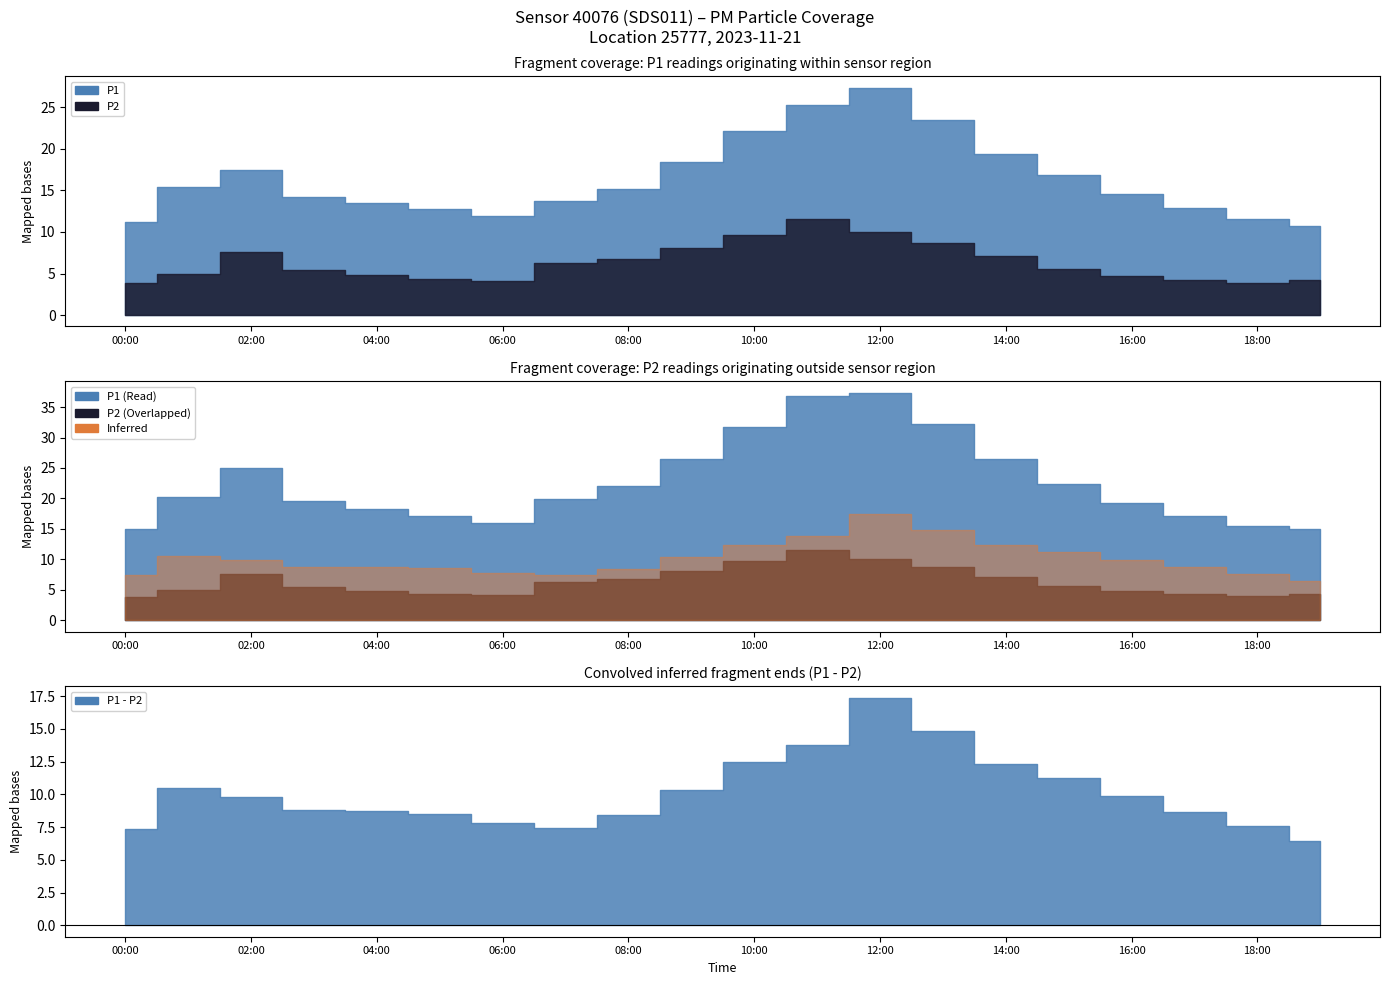

Where is P1 nearest to the value 19?

14:00